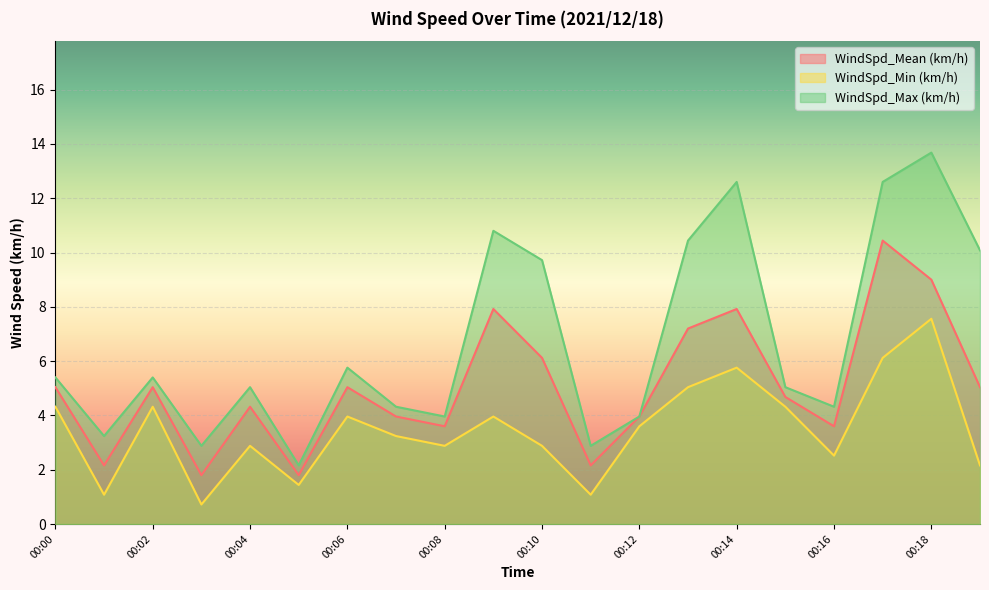

Which series has the largest total across all categories?

WindSpd_Max (km/h)